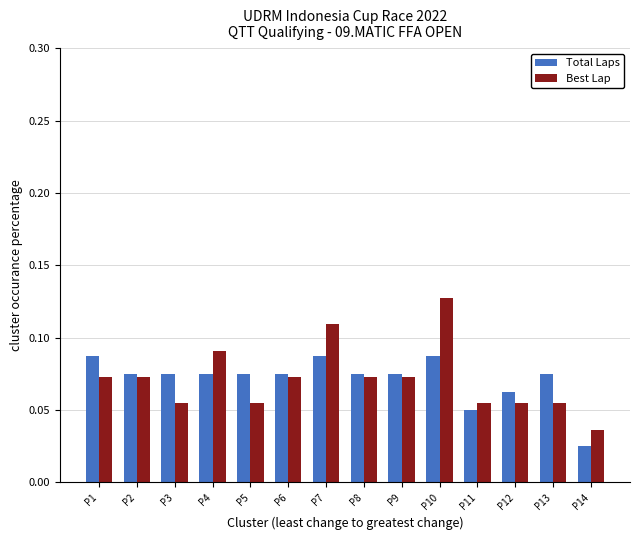

What are all the series names shown in the legend?

Total Laps, Best Lap